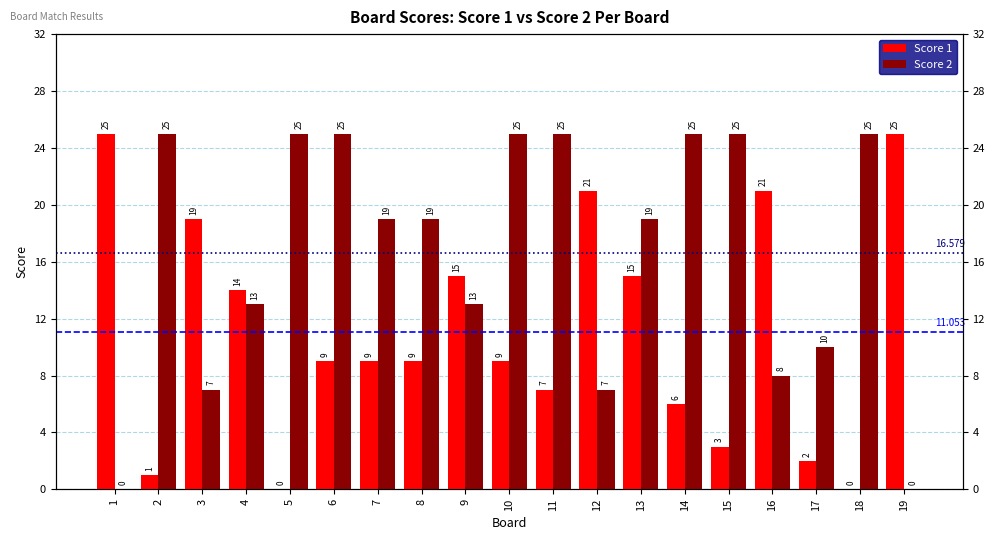

What is the total value across all series at 19?

25